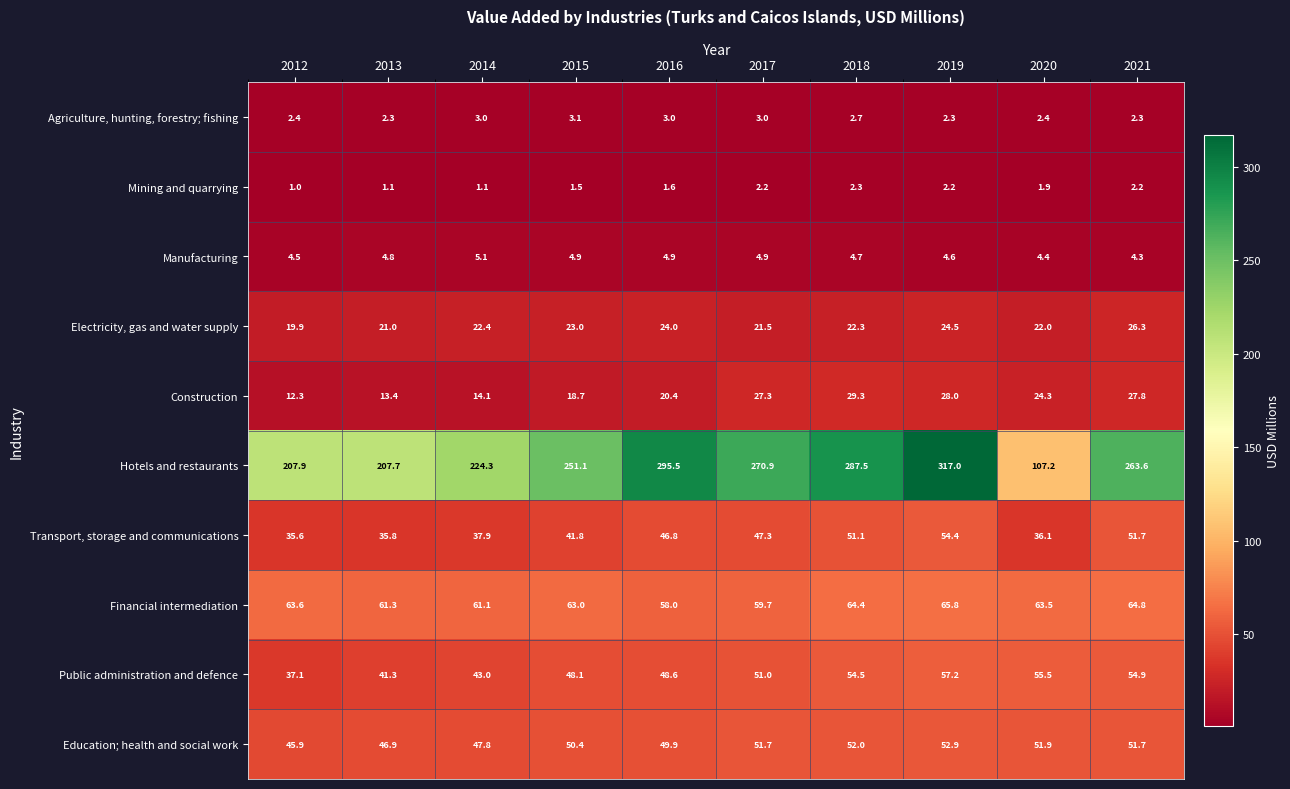

Is the value of Financial intermediation at 2021 greater than the value of Agriculture, hunting, forestry; fishing at 2013?

Yes